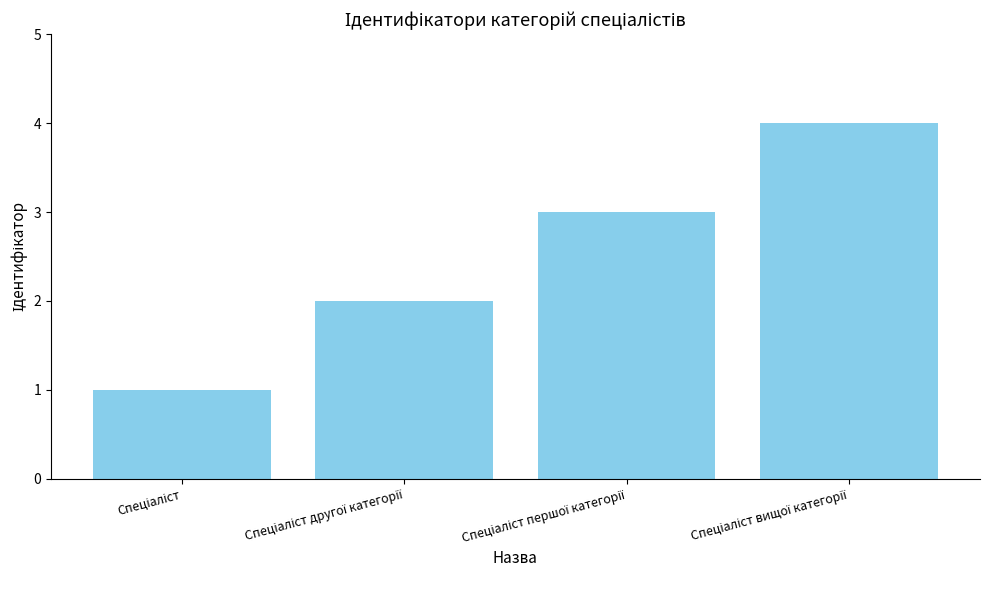

What is the sum of all values?

10